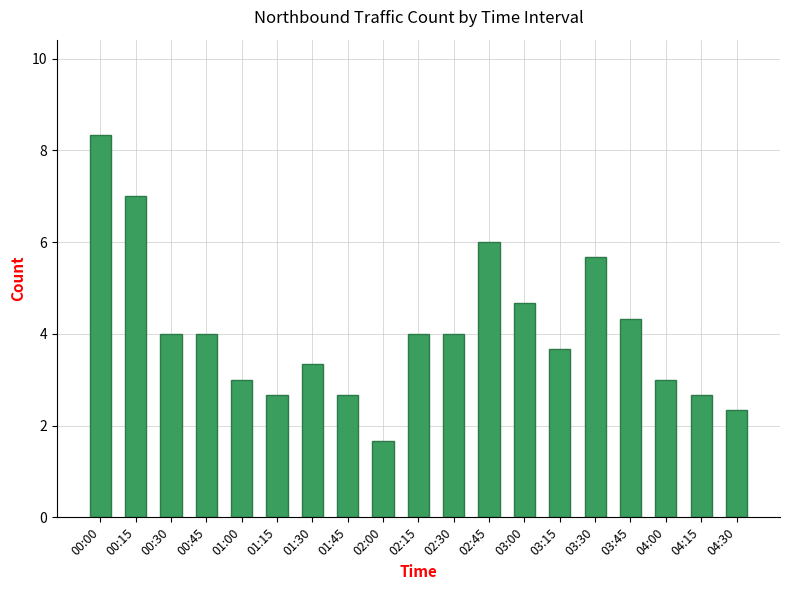

The chart shows a value of 4.0 at 00:30. True or false?

True